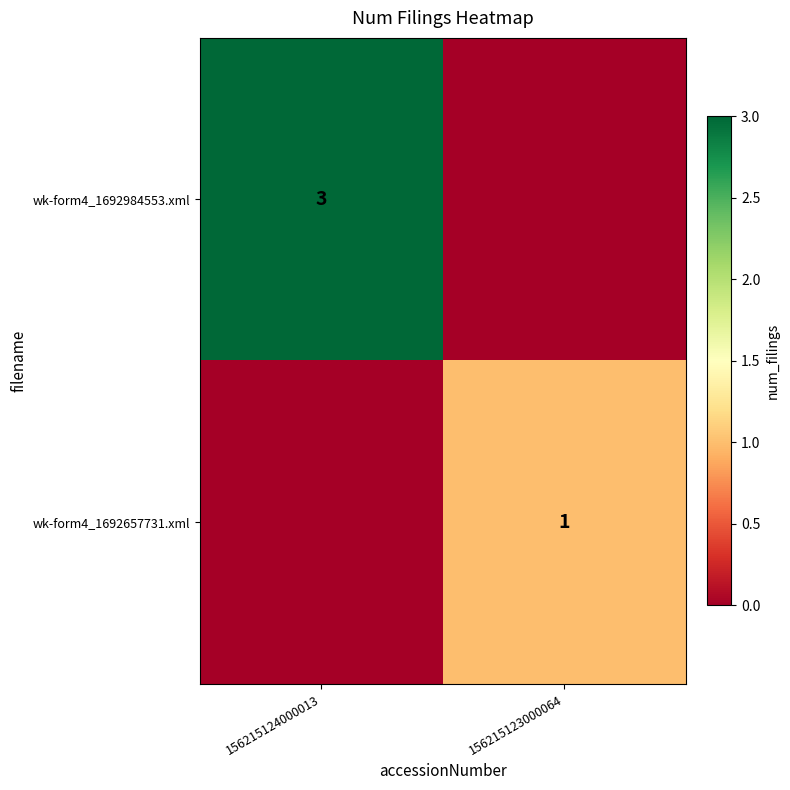

What is the spread (max minus min) of values at 156215123000064?

1